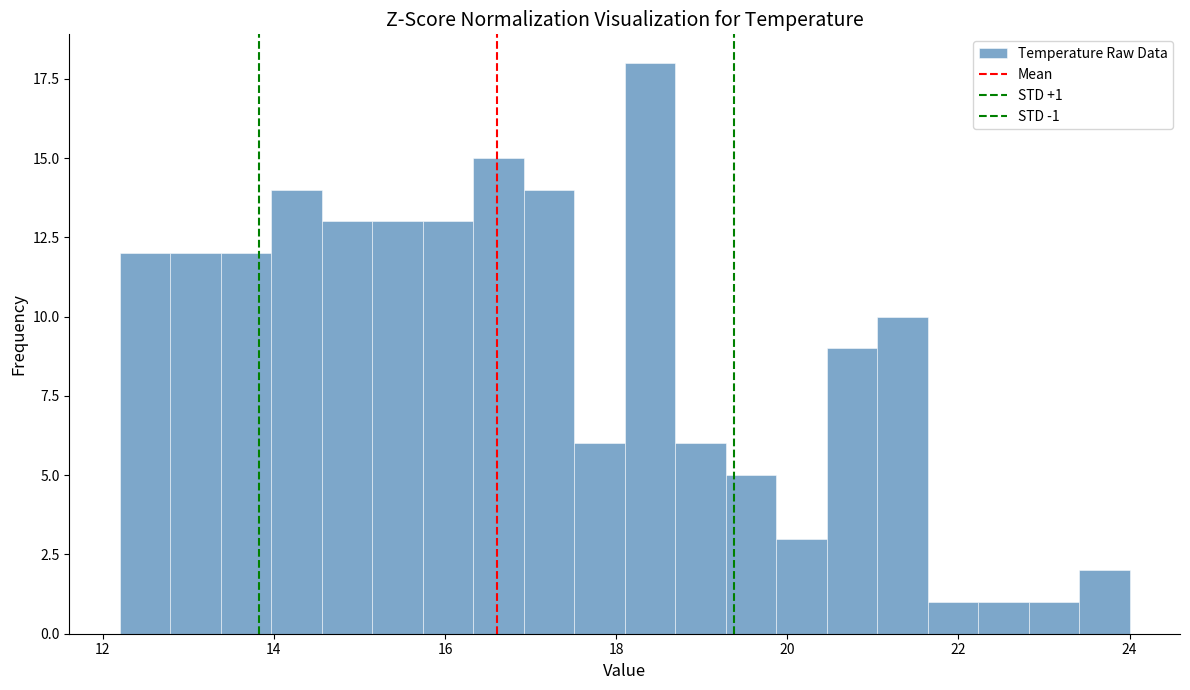

Read against the x-axis, roughly where is the centre of the tallest bar?

18.4